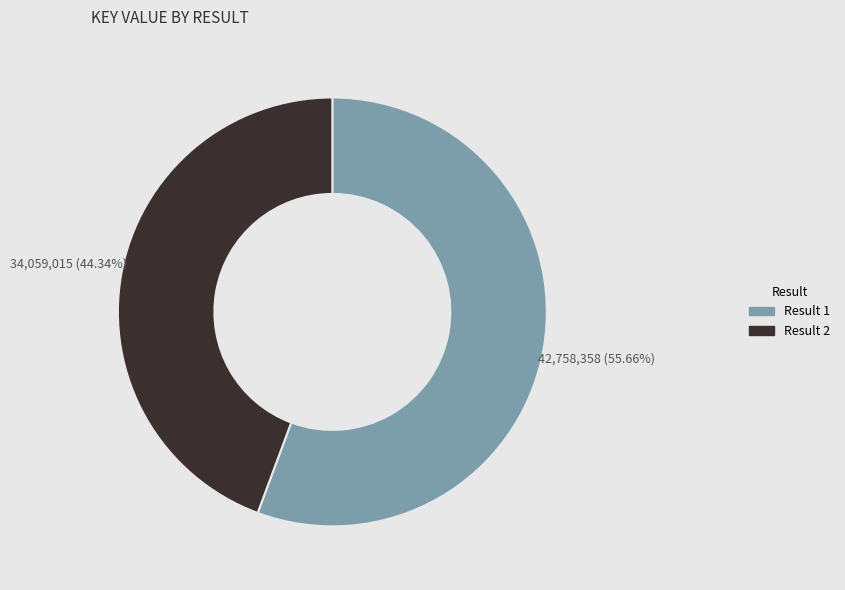

Which has a higher value, Result 1 or Result 2?

Result 1